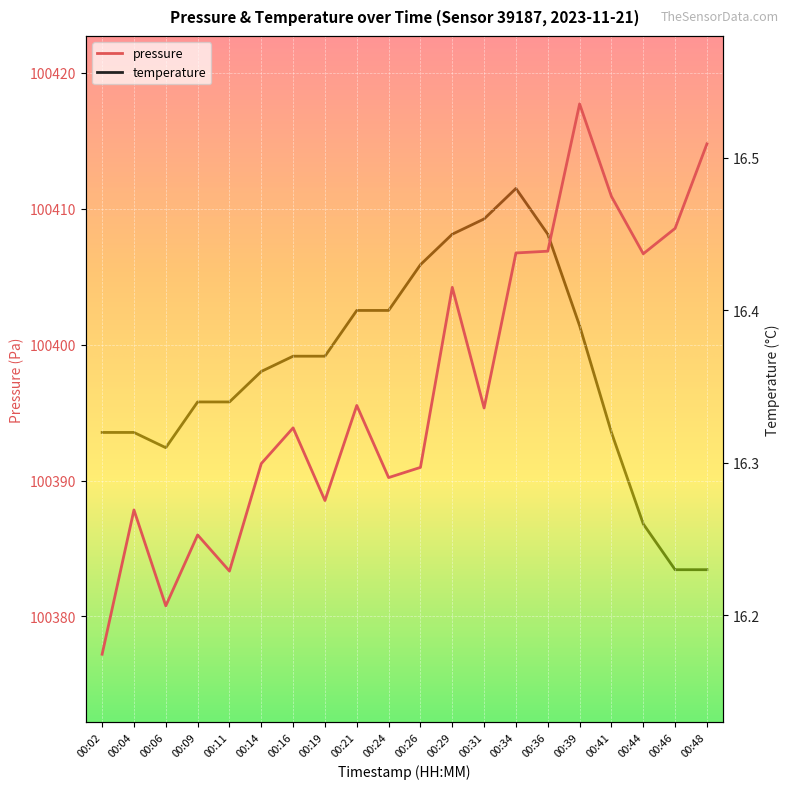

Which category has the lowest value in the temperature series?

00:46